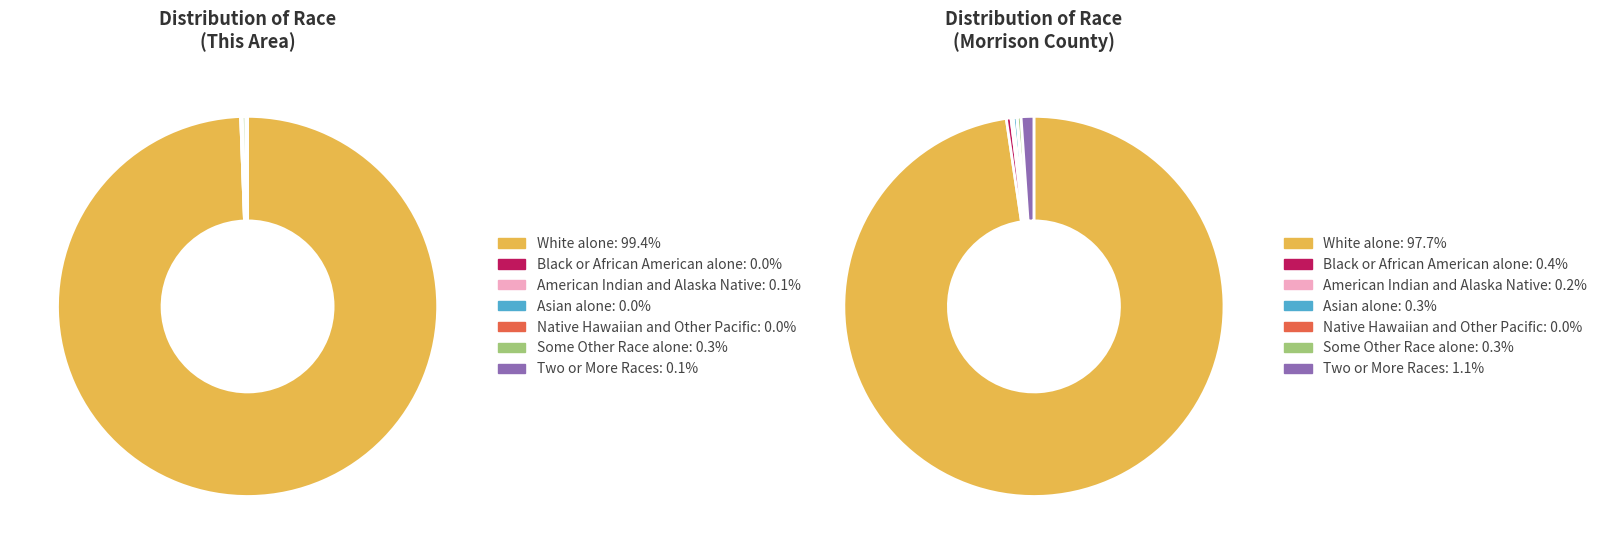

How many slices are in this pie chart?

7